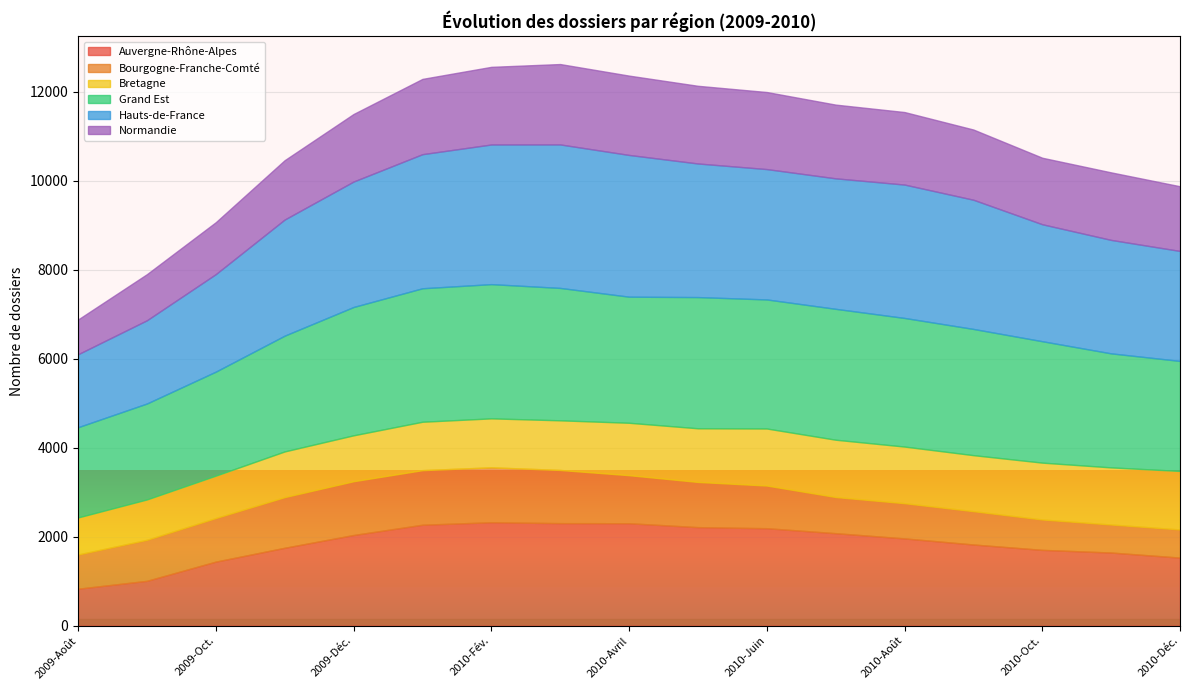

True or false: Hauts-de-France has a value of 1871 at 2009-Sept..

True